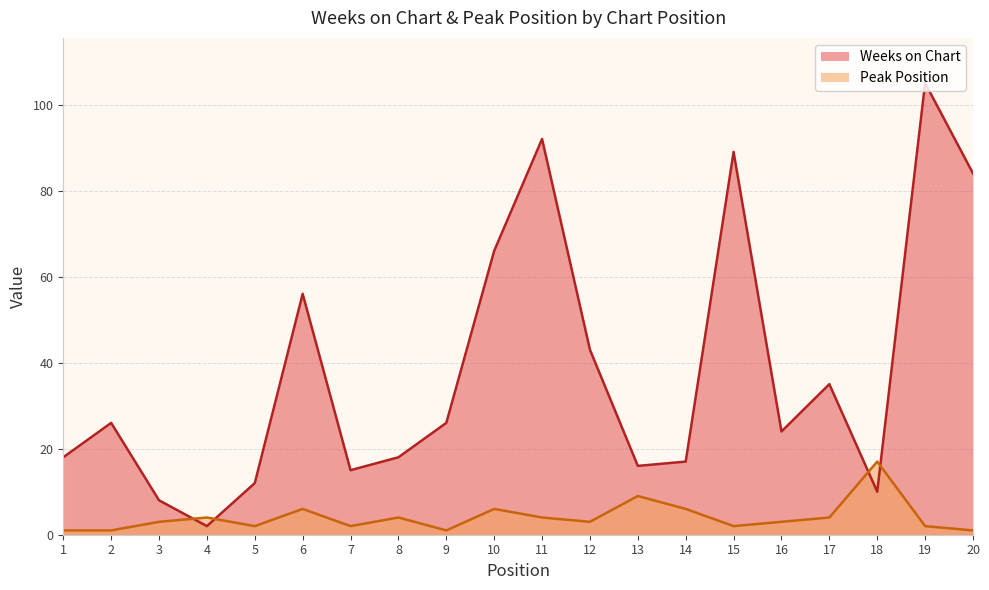

Which series has the largest total across all categories?

Weeks on Chart